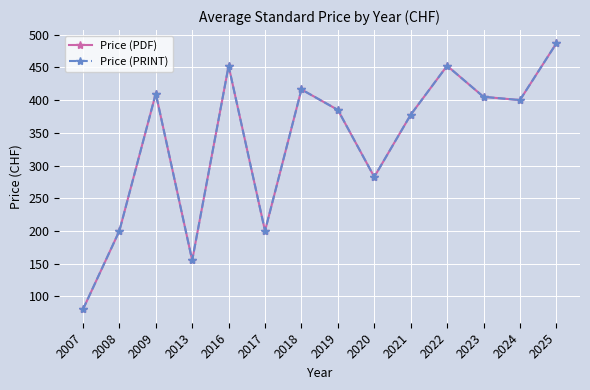

Does the chart have visible grid lines?

Yes